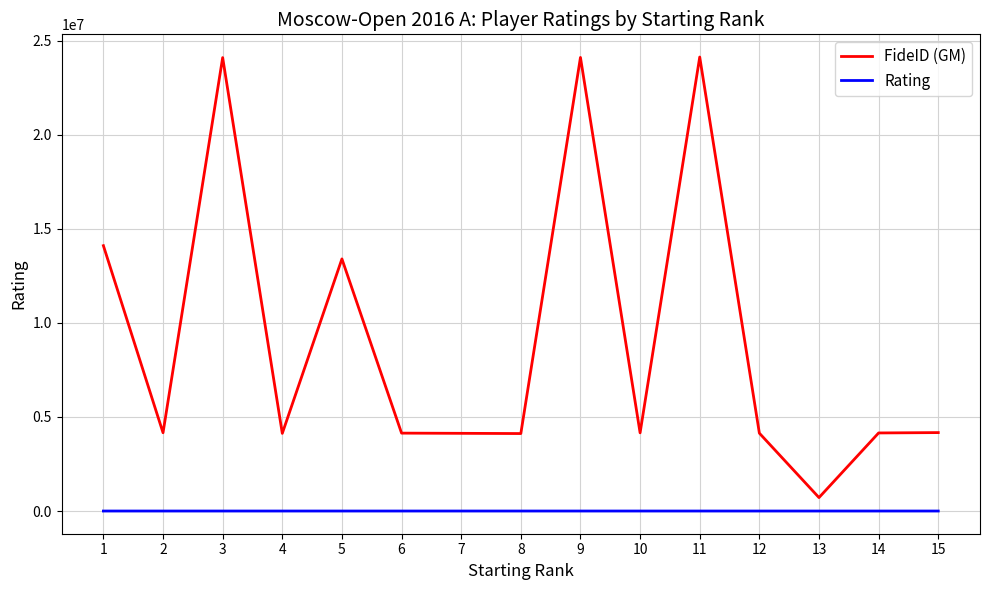

The value of Rating at 7 is 2619. True or false?

True